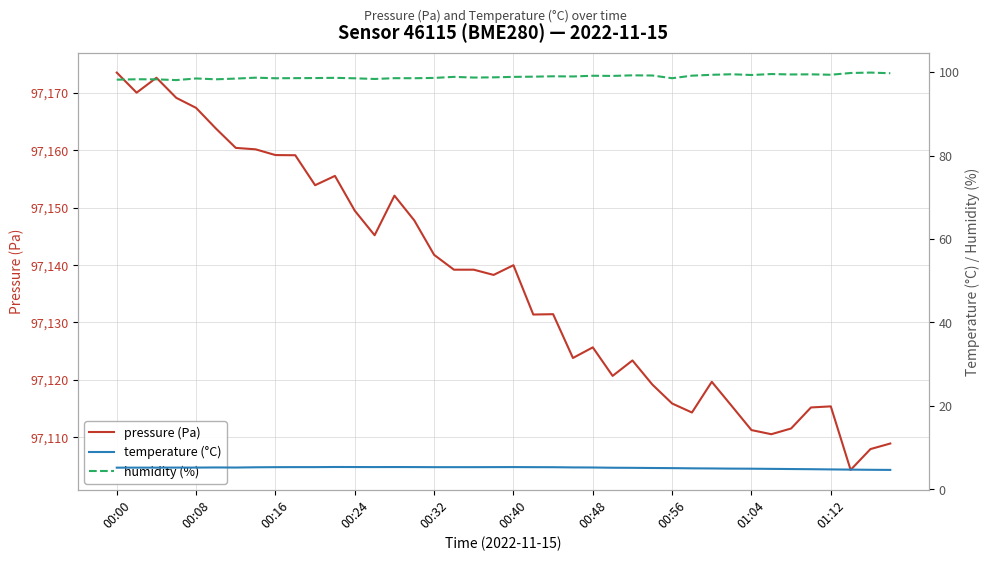

True or false: temperature (°C) and pressure (Pa) intersect in this chart.

False